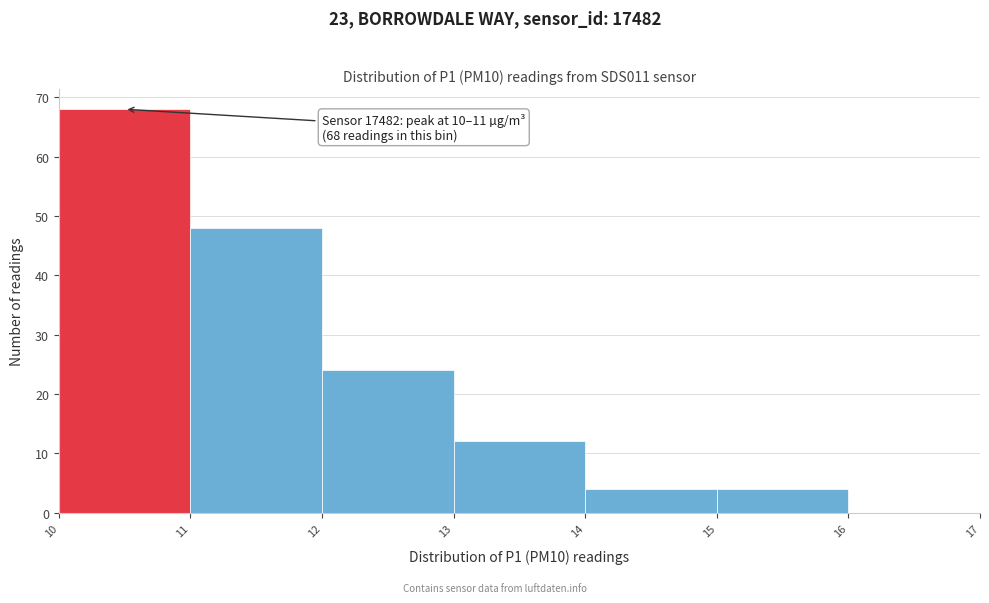

Over which range of the x-axis is the bar tallest?

10 to 11